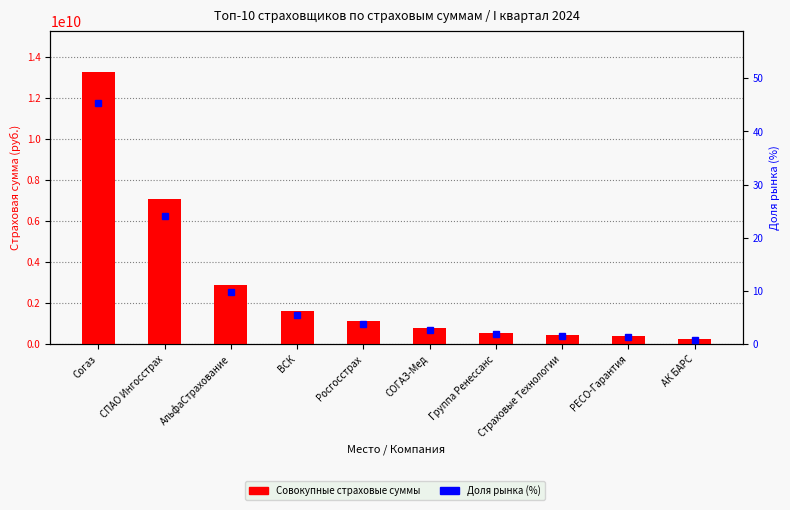

List the labels in order of Совокупные страховые суммы value, smallest first.

АК БАРС, РЕСО-Гарантия, Страховые Технологии, Группа Ренессанс, СОГАЗ-Мед, Росгосстрах, ВСК, АльфаСтрахование, СПАО Ингосстрах, Согаз